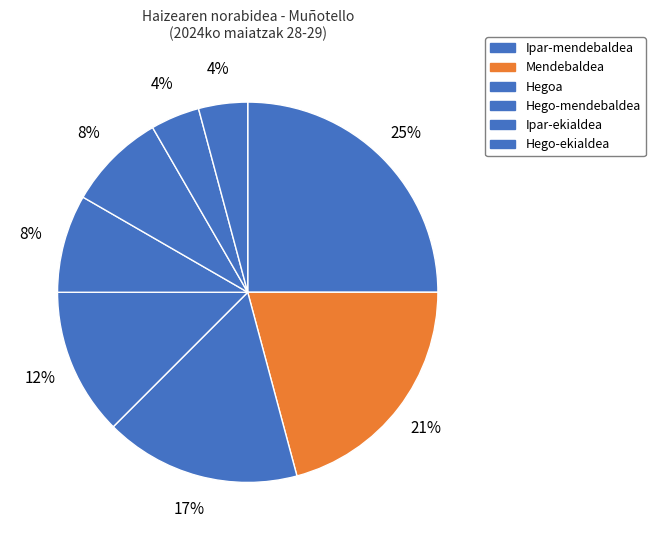

How many slices are in this pie chart?

8